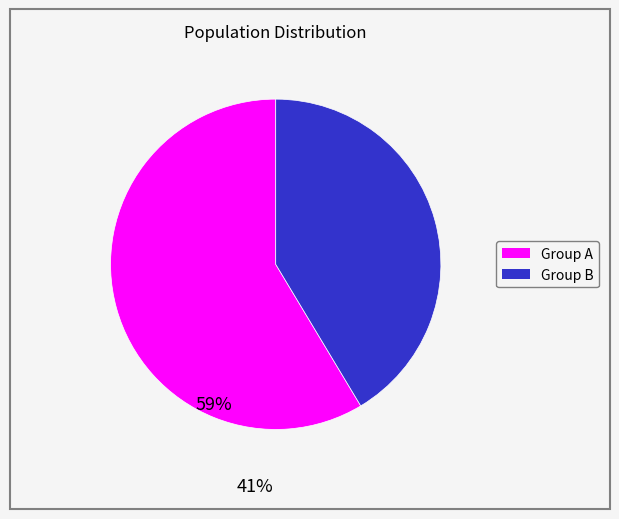

Is there any slice that represents more than half of the pie?

Yes